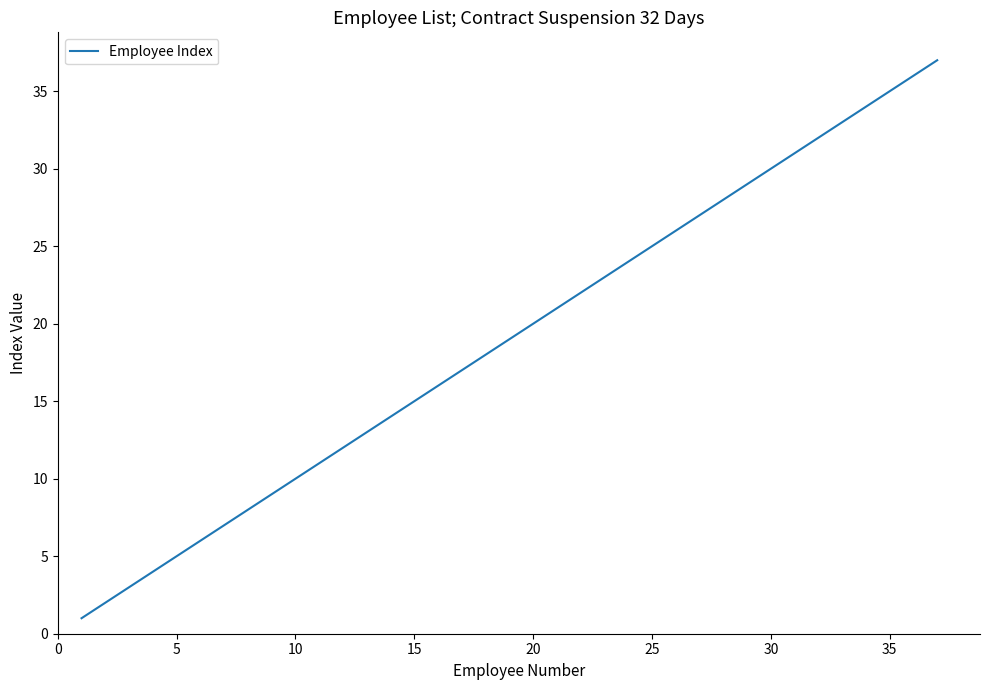

What is the difference between the maximum and minimum values?

36